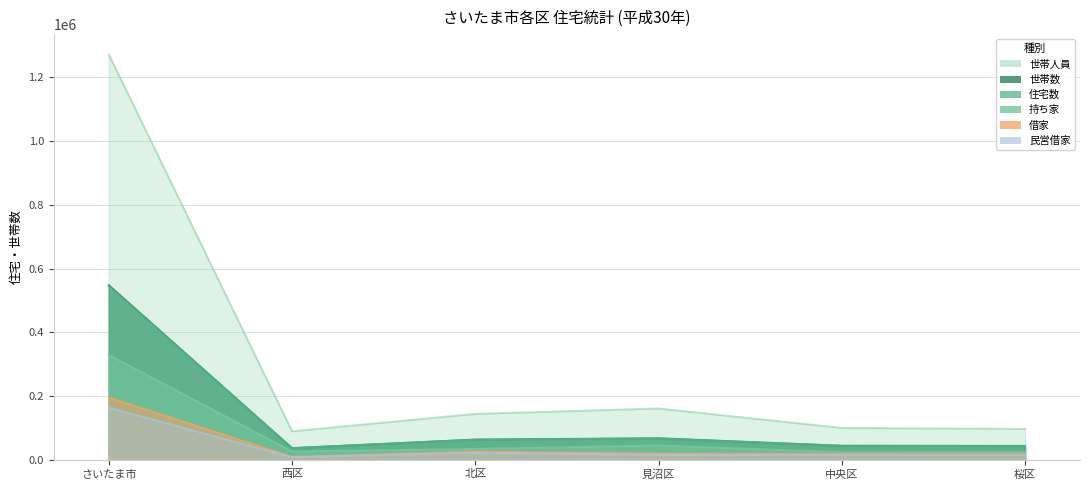

Reading left to right, what are all the values shown in this chart?

住宅数: さいたま市=544400	西区=36310	北区=62840	見沼区=66590	中央区=43760	桜区=43350
世帯数: さいたま市=547600	西区=36480	北区=63330	見沼区=67370	中央区=43810	桜区=43400
世帯人員: さいたま市=1271800	西区=89410	北区=143980	見沼区=160890	中央区=99910	桜区=96700
持ち家: さいたま市=328900	西区=25860	北区=34140	見沼区=44740	中央区=23670	桜区=23750
借家: さいたま市=195100	西区=8980	北区=26220	見沼区=19620	中央区=18230	桜区=17090
民営借家: さいたま市=163600	西区=8080	北区=22000	見沼区=15590	中央区=15320	桜区=14500